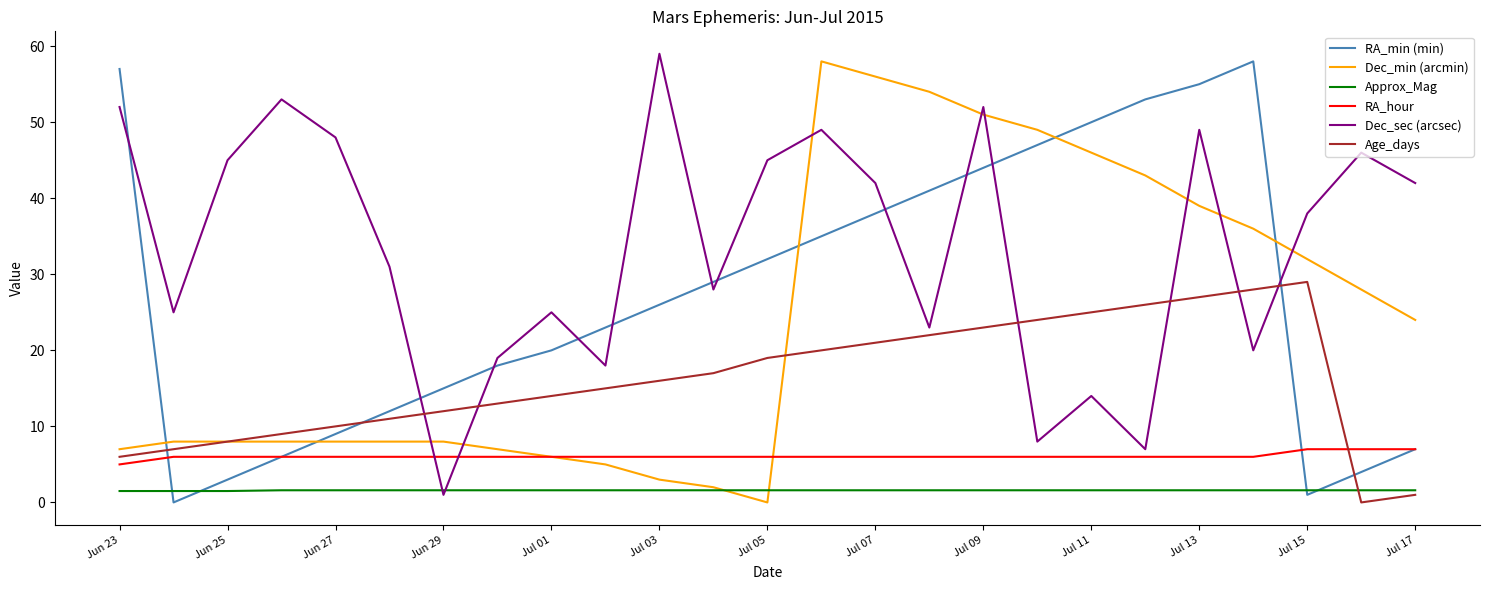

What is the lowest value of the Approx_Mag series?

1.5